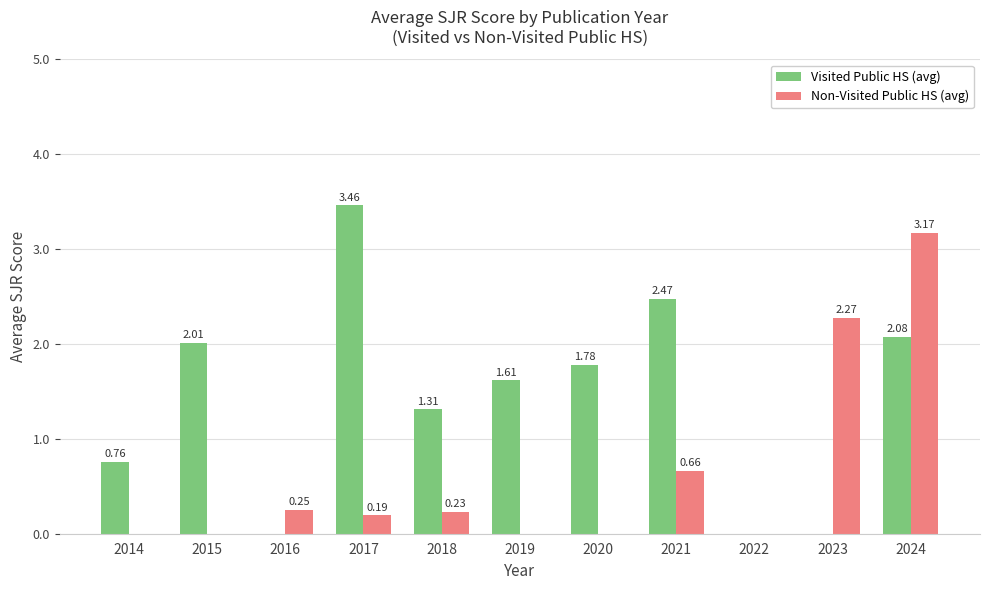

Between 2014 and 2015, which series saw the biggest shift?

Visited Public HS (avg)